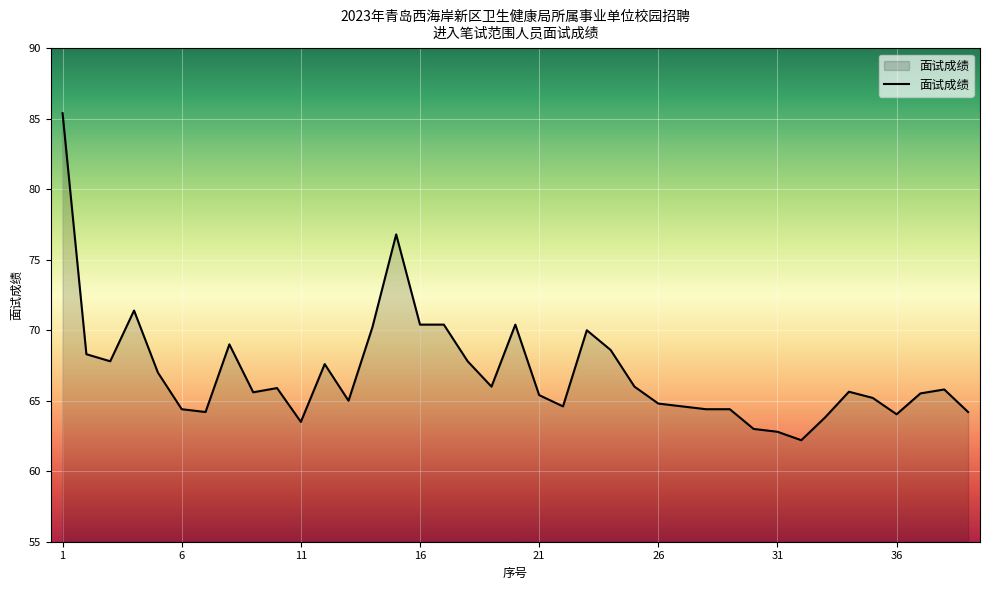

What is the maximum value shown in the chart?

85.4